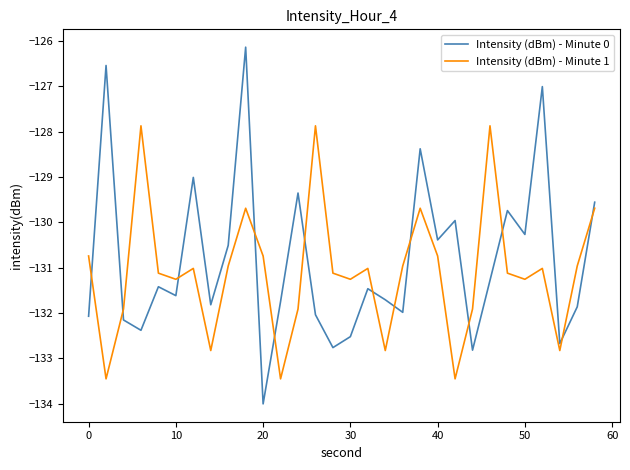

What is the difference between the maximum and minimum values in the Intensity (dBm) - Minute 0 series?

7.9